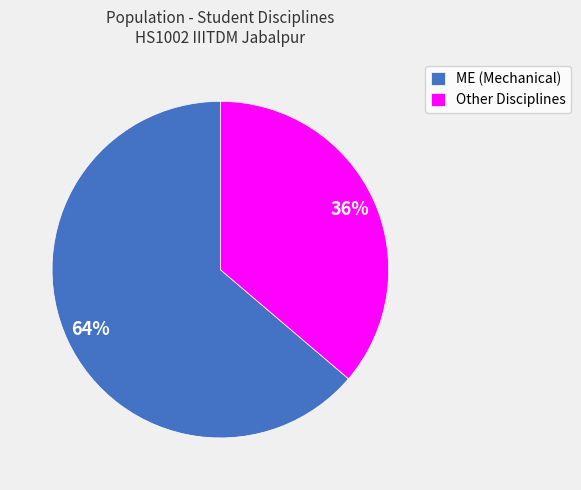

Which slice is the smallest?

Other